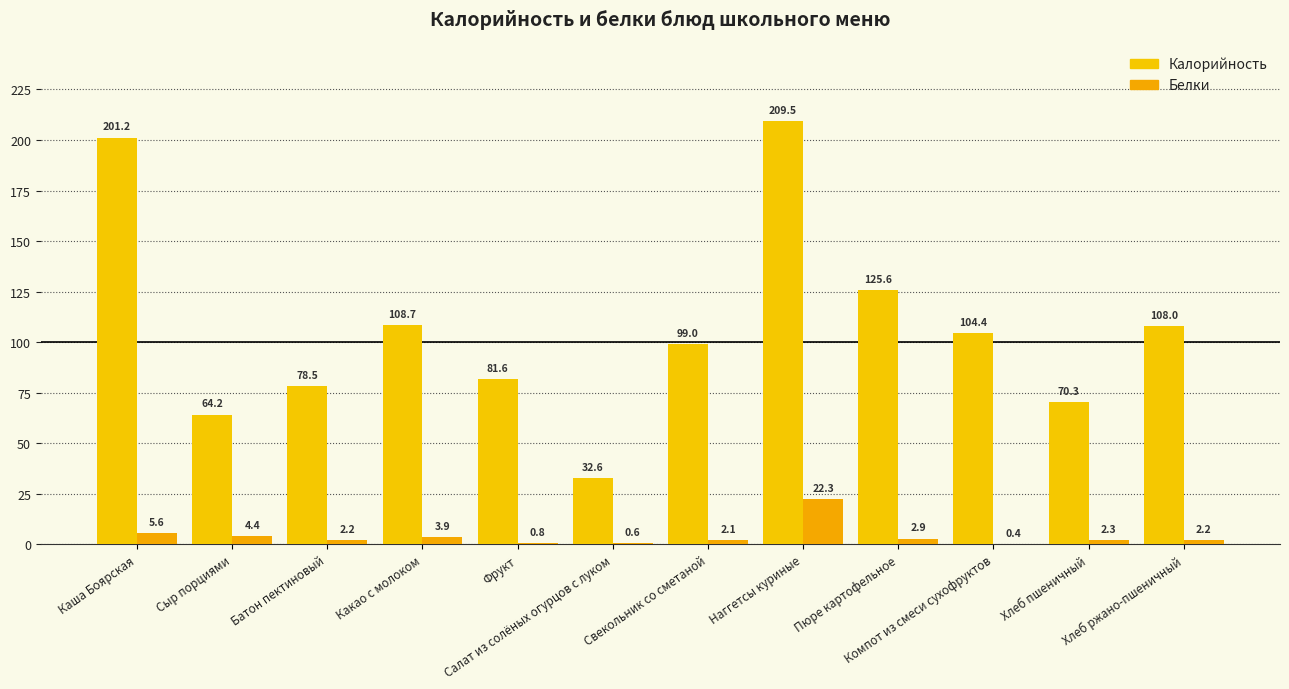

Rank the series by their maximum value, from highest to lowest.

Калорийность, Белки